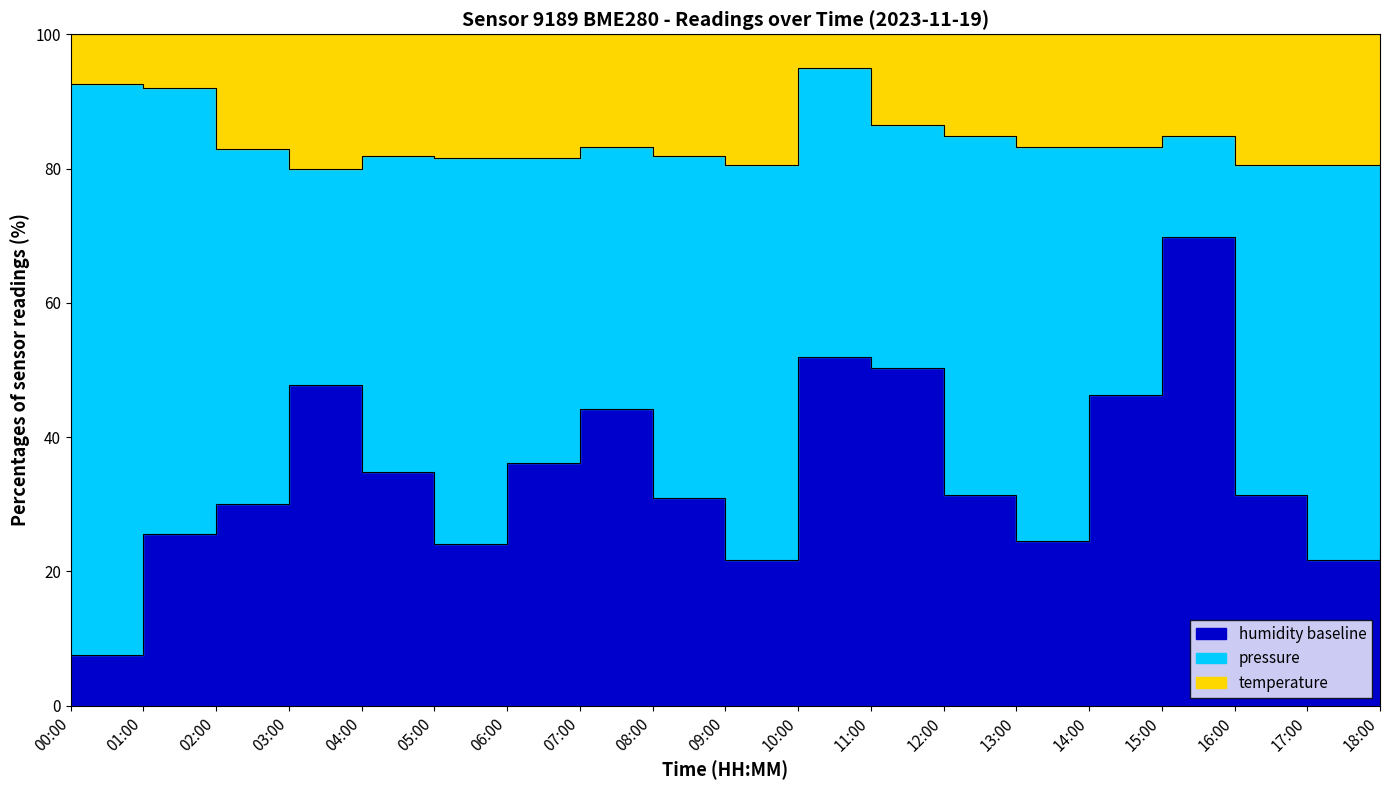

How many data points are less than 82?

9